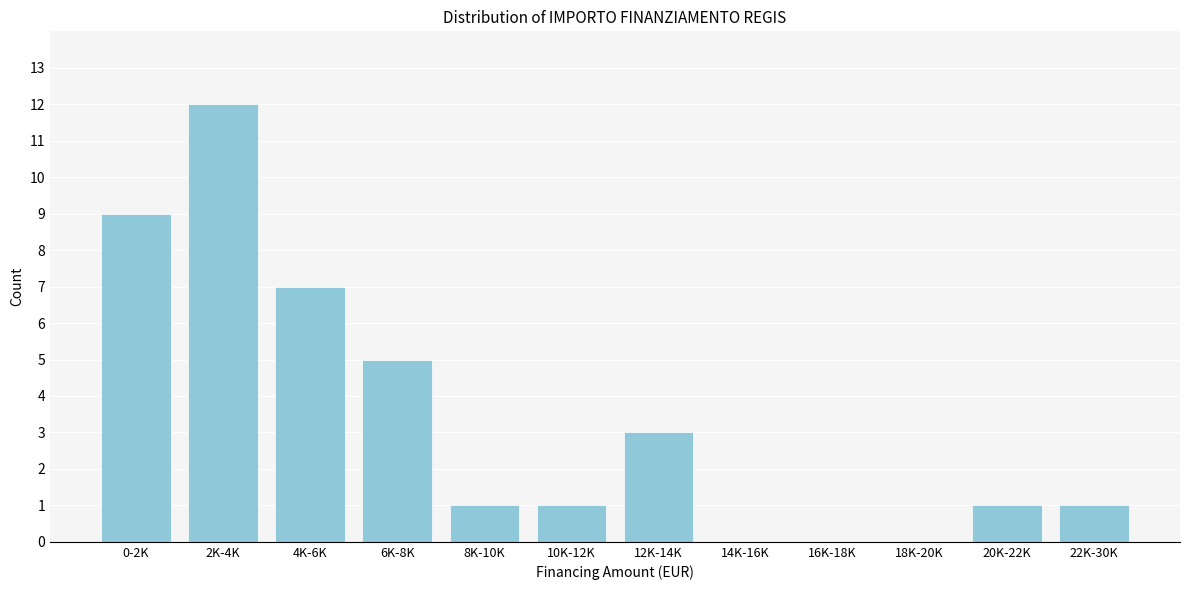

Reading right to left, extract all data points from this chart.

22K-30K=1	20K-22K=1	18K-20K=0	16K-18K=0	14K-16K=0	12K-14K=3	10K-12K=1	8K-10K=1	6K-8K=5	4K-6K=7	2K-4K=12	0-2K=9